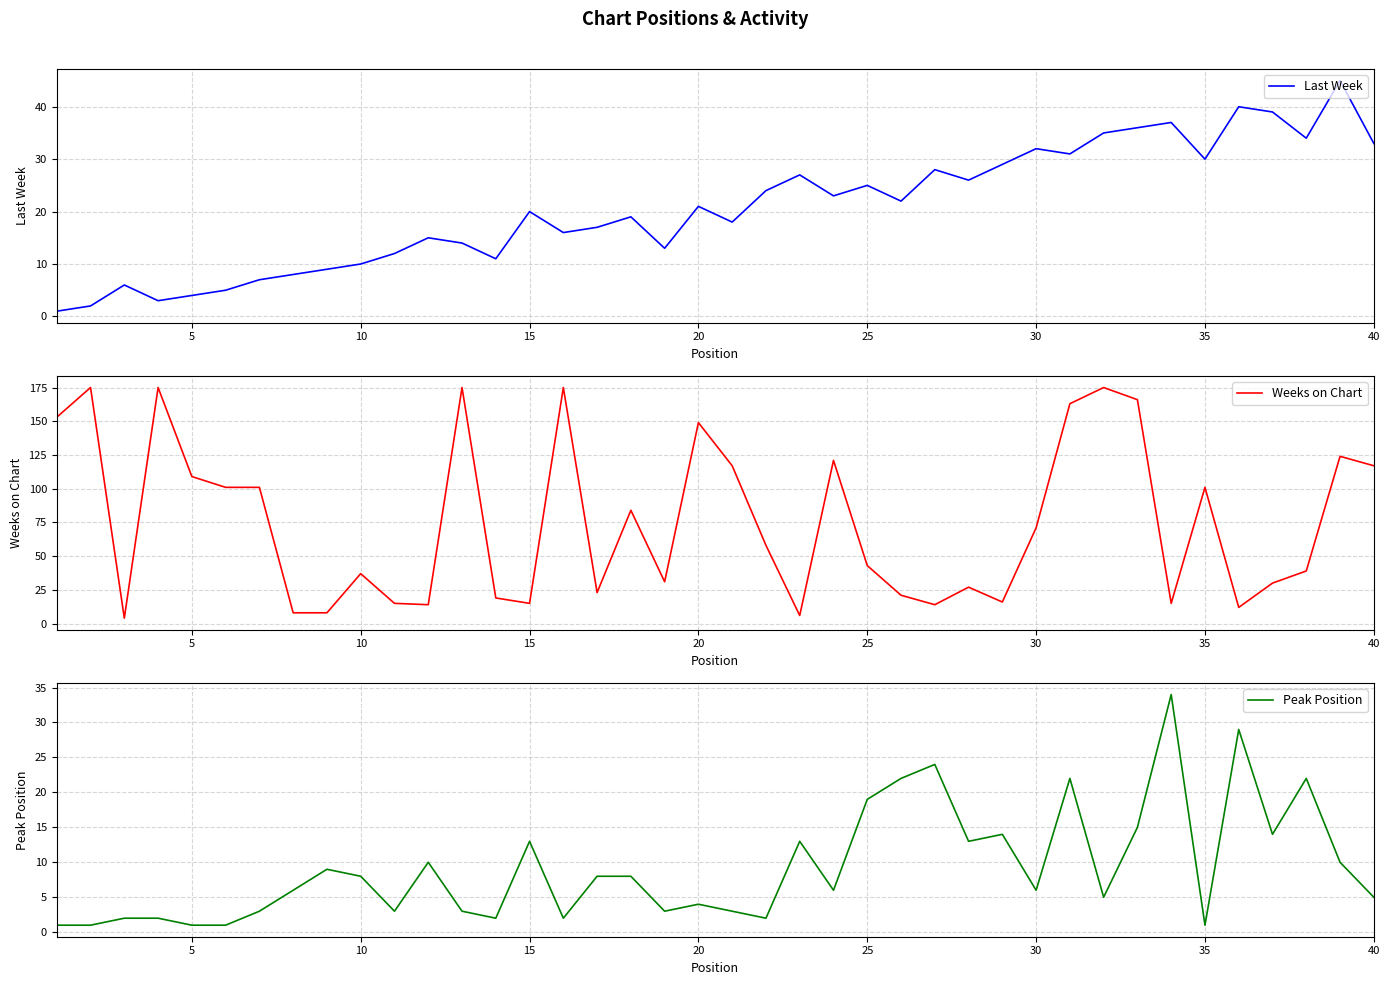

Is it true that Last Week equals 33 at 25?

False